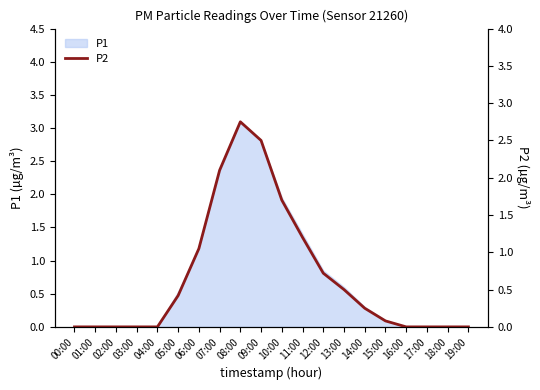

What is the label of the 7th point from the left?

06:00